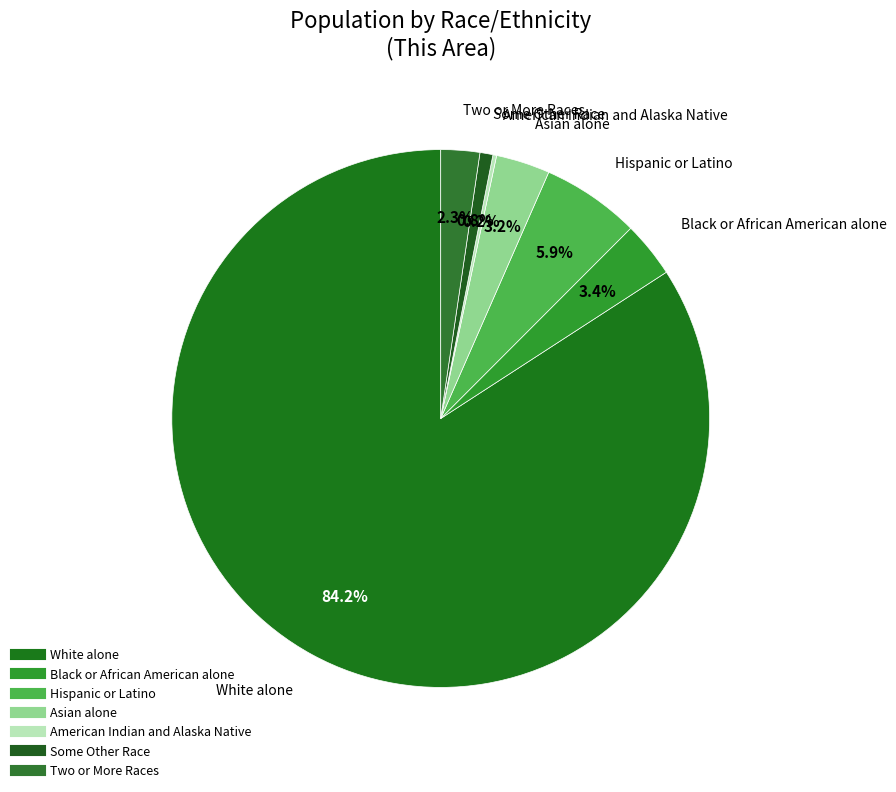

Is there any slice that represents more than half of the pie?

Yes